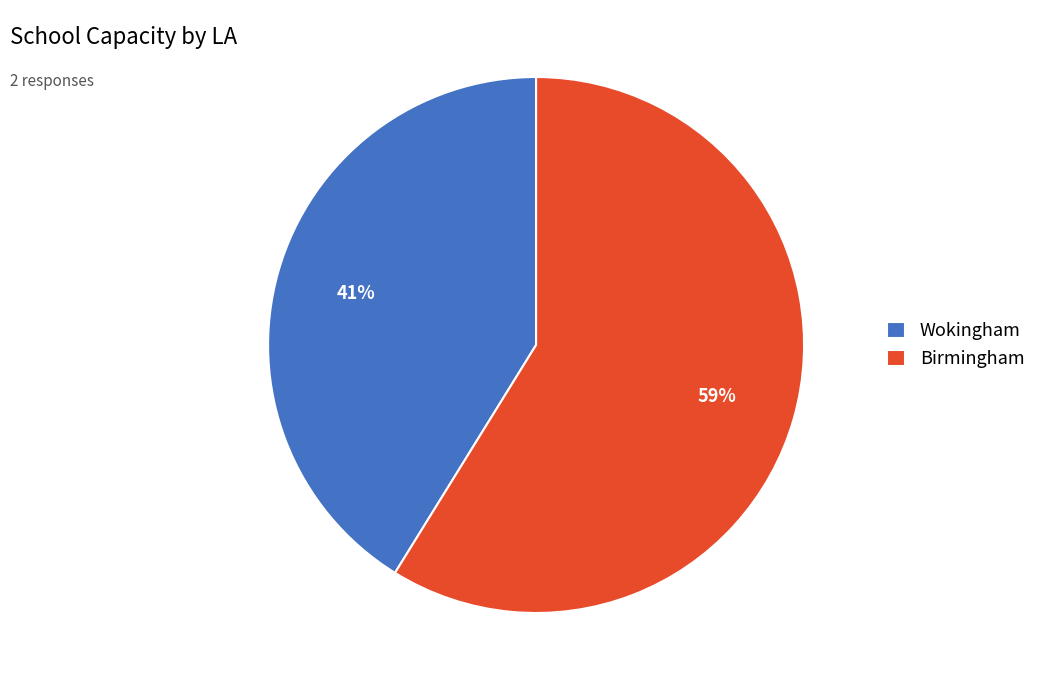

What is the ratio of the value at Birmingham to the value at Wokingham?

1.4